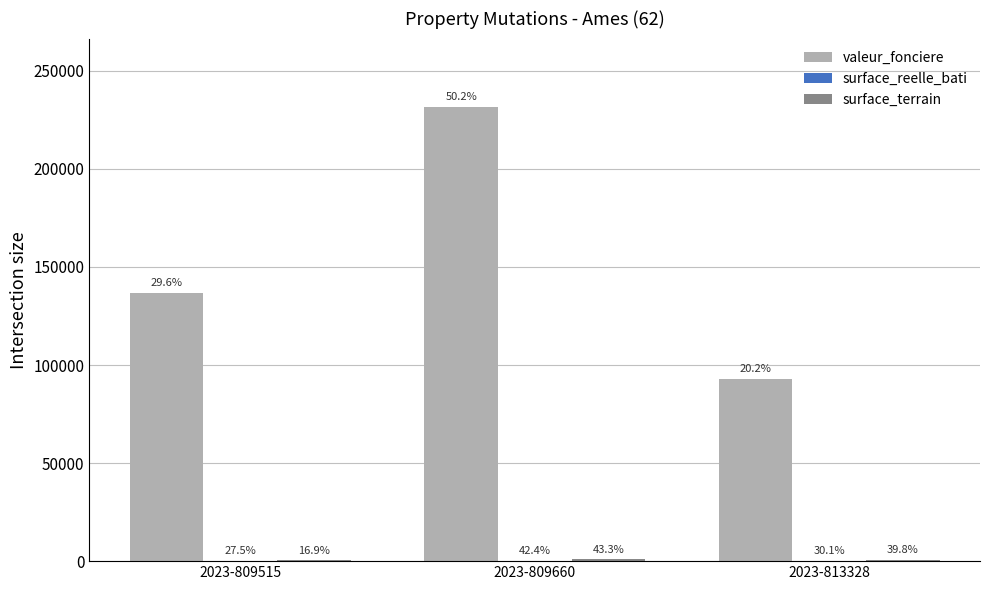

What is the average value of the valeur_fonciere series?

153883